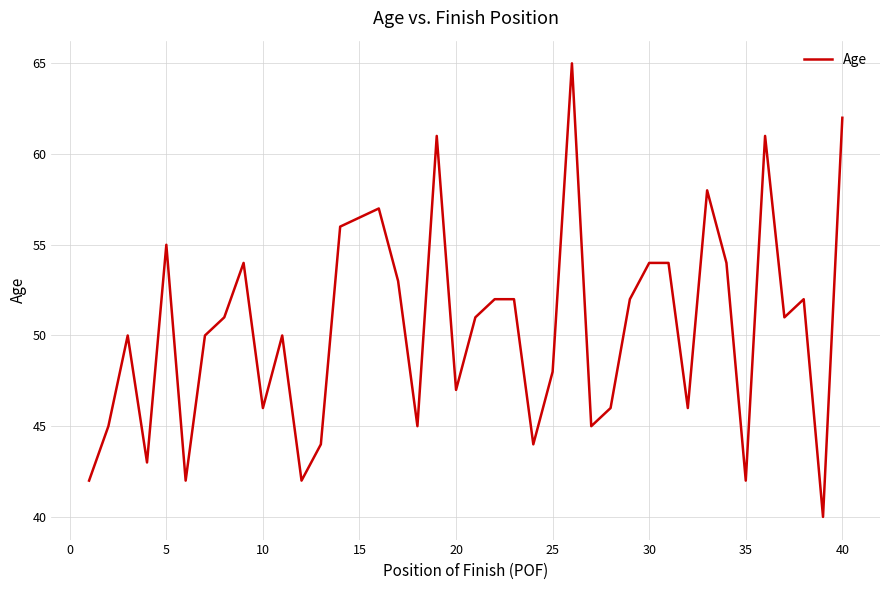

What is the difference between the maximum and minimum values?

25